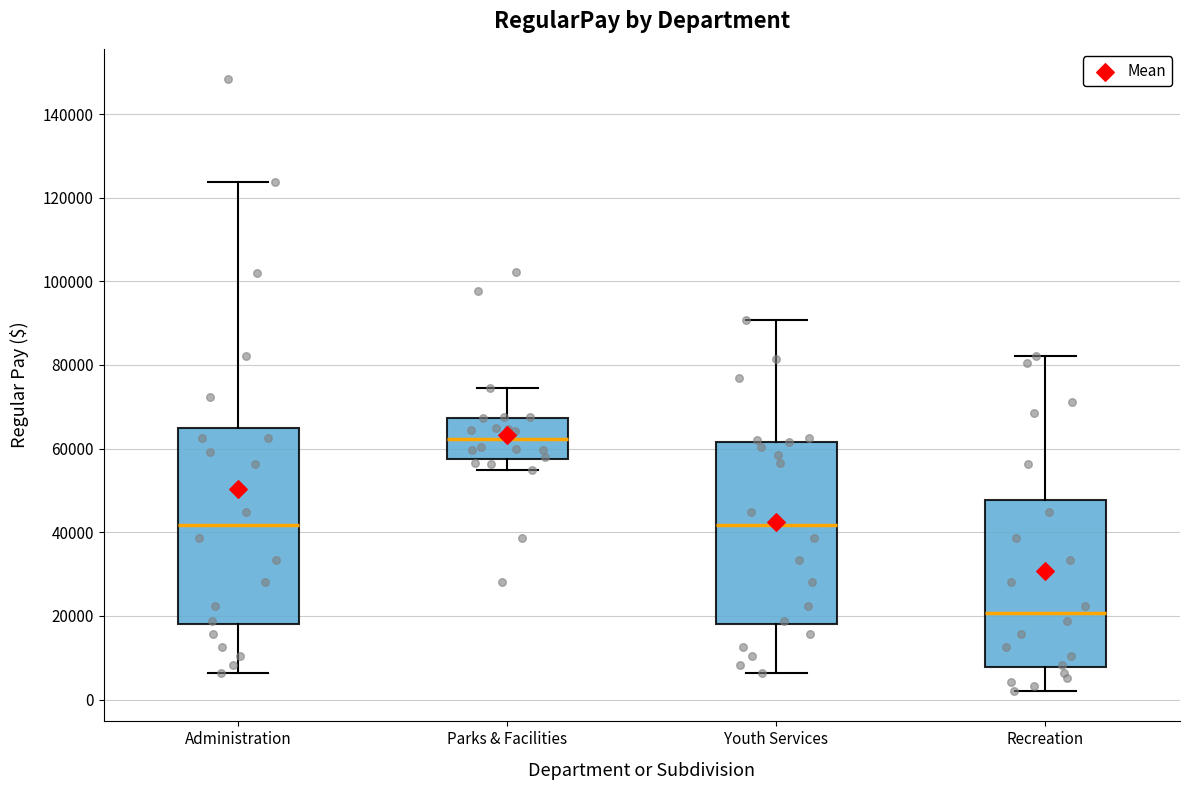

Reading left to right, read every box against the y-axis: the position of its median line, the range the box covers, and the ends of its whiskers. The values are not printed on the chart, so give them approximately, as read against the axis.

Administration: median 42000, box 18000 to 66000, whiskers 6000 to 124000
Parks & Facilities: median 62000, box 58000 to 68000, whiskers 54000 to 74000
Youth Services: median 42000, box 18000 to 62000, whiskers 6000 to 90000
Recreation: median 20000, box 8000 to 48000, whiskers 2000 to 82000